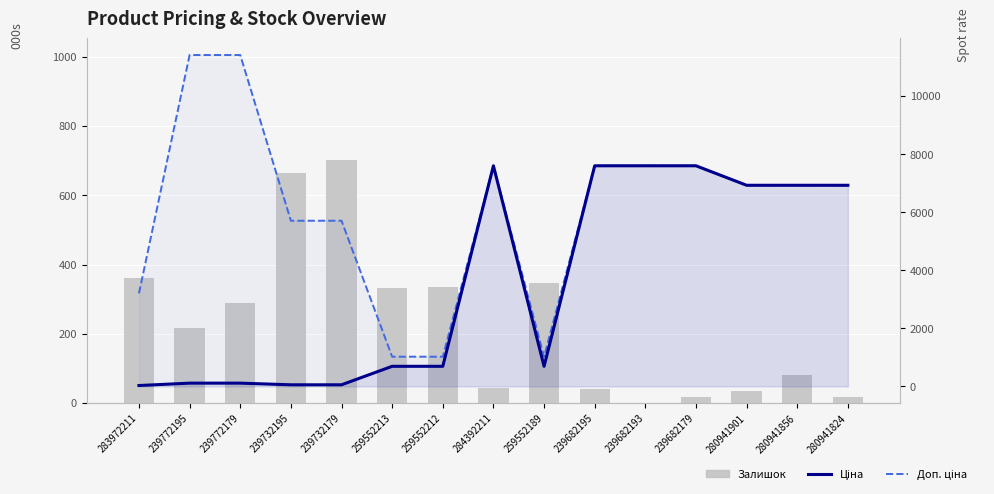

Reading left to right, what are all the values shown in this chart?

Залишок: 360.0	218.0	290.0	665.0	702.0	331.0	334.0	44.0	348.0	41.0	0.0	17.0	34.0	81.0	17.0
Ціна: 32.0	114.1	114.1	57.0	57.0	693.7	693.7	7596.5	693.7	7596.5	7596.5	7596.5	6925.7	6925.7	6925.7
Доп. ціна: 3205.0	11410.0	11410.0	5705.0	5705.0	1024.6	1024.6	7596.5	1024.6	7596.5	7596.5	7596.5	6925.7	6925.7	6925.7